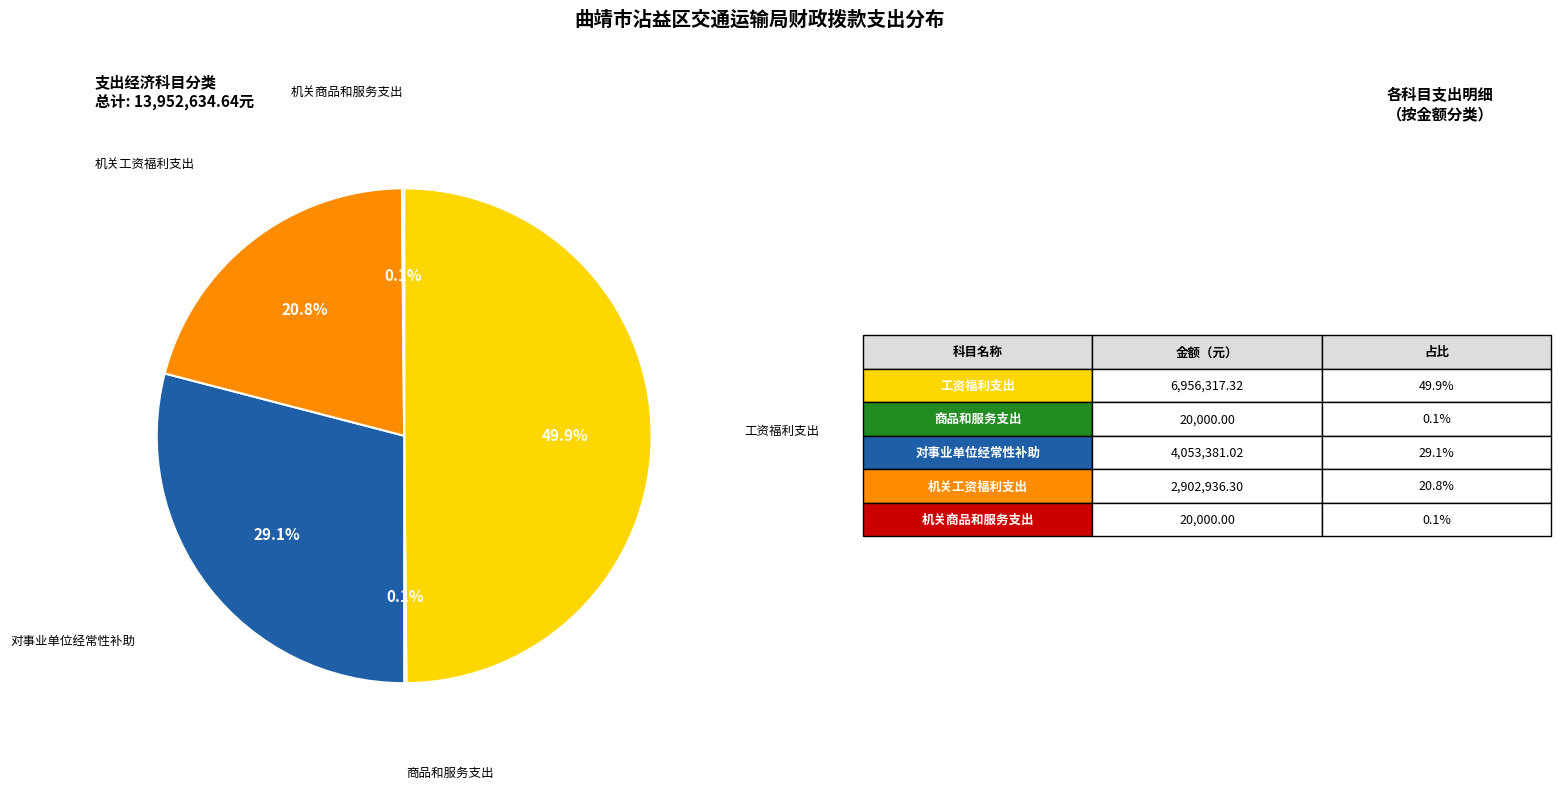

What is the smallest slice in the pie chart?

商品和服务支出